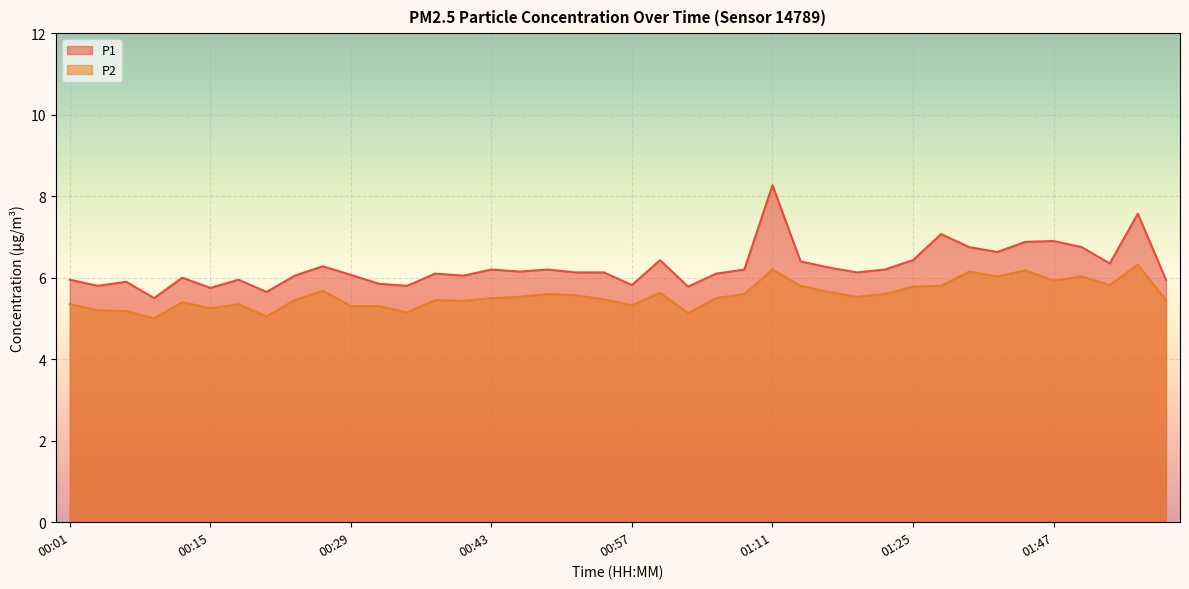

List the series in order of their peak value, lowest first.

P2, P1